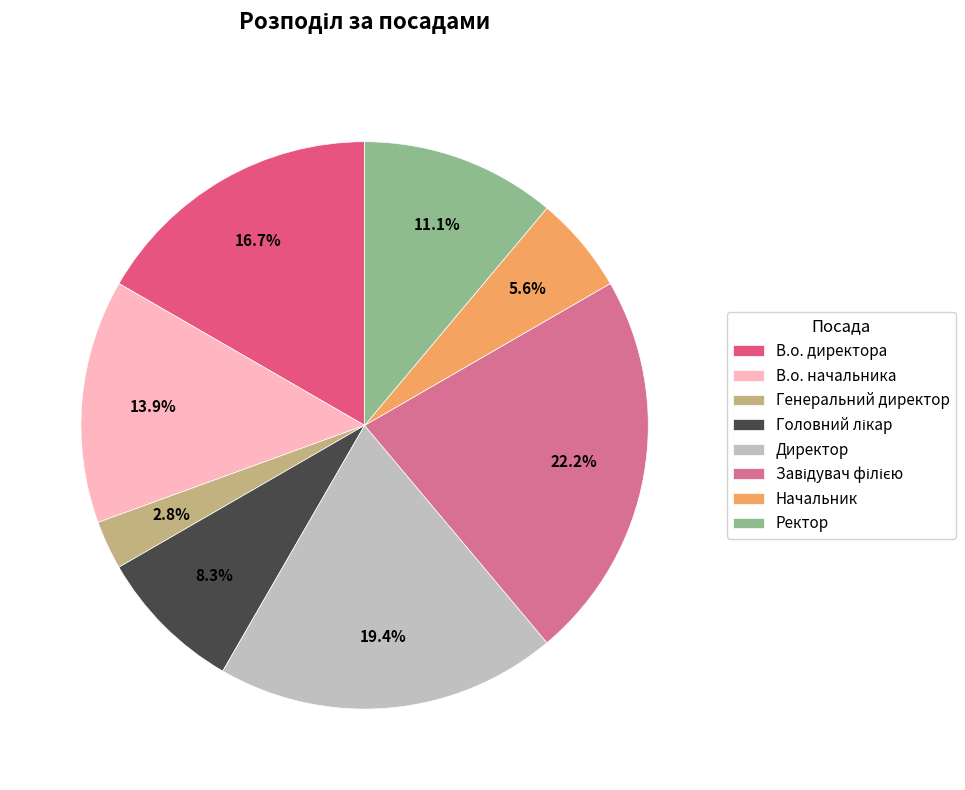

Which category has the biggest portion of the pie?

Завідувач філією